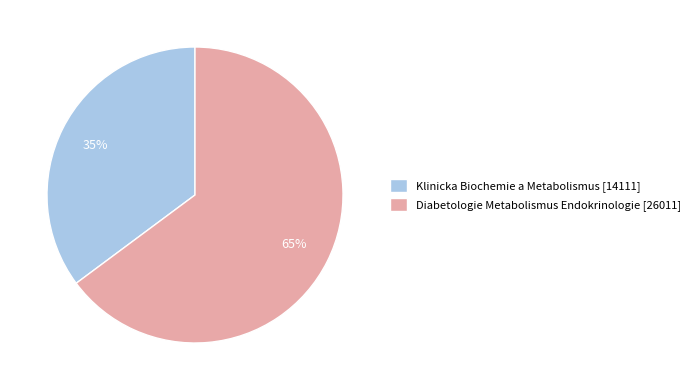

How many slices are in this pie chart?

2